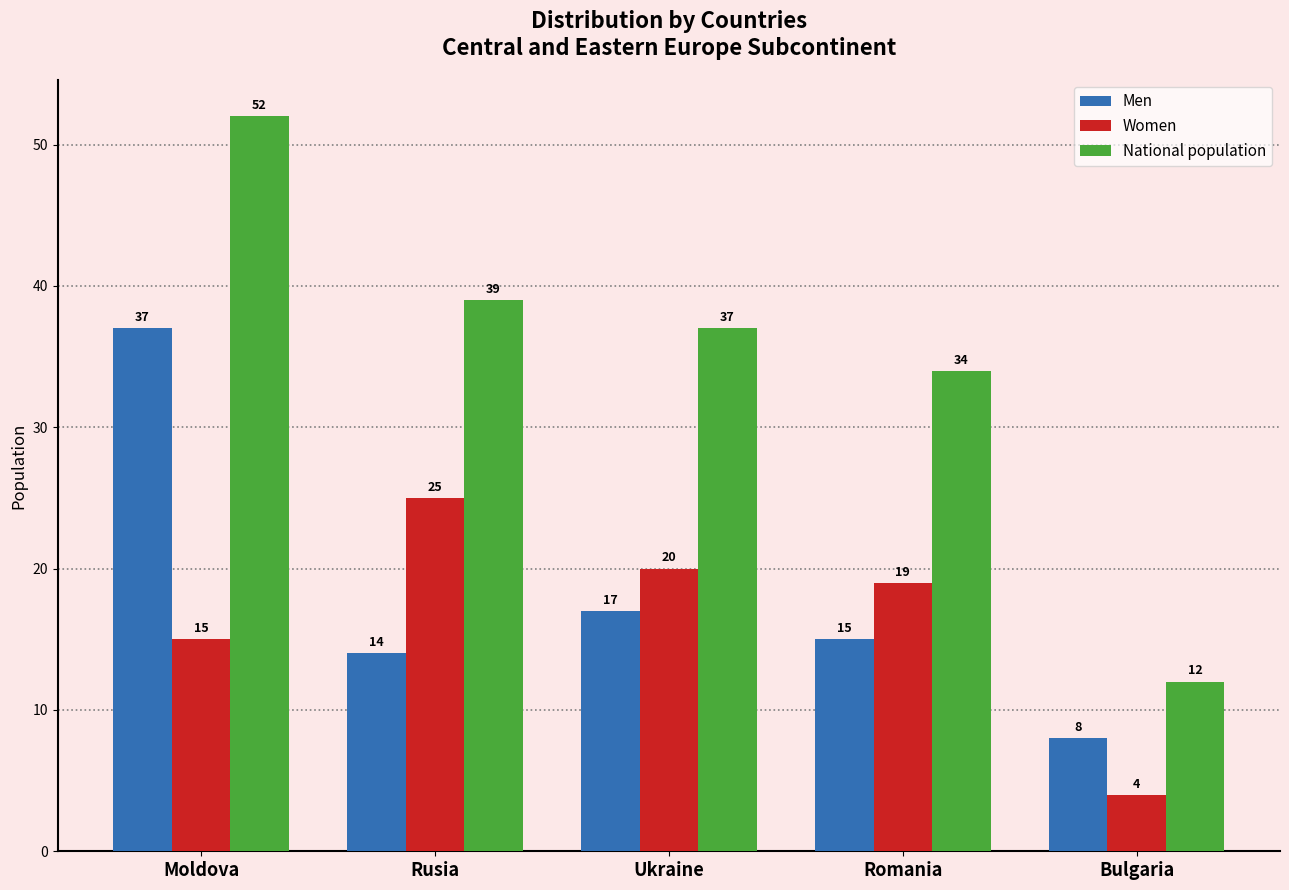

Reading left to right, transcribe all the data shown in this chart.

Men: Moldova=37	Rusia=14	Ukraine=17	Romania=15	Bulgaria=8
Women: Moldova=15	Rusia=25	Ukraine=20	Romania=19	Bulgaria=4
National population: Moldova=52	Rusia=39	Ukraine=37	Romania=34	Bulgaria=12